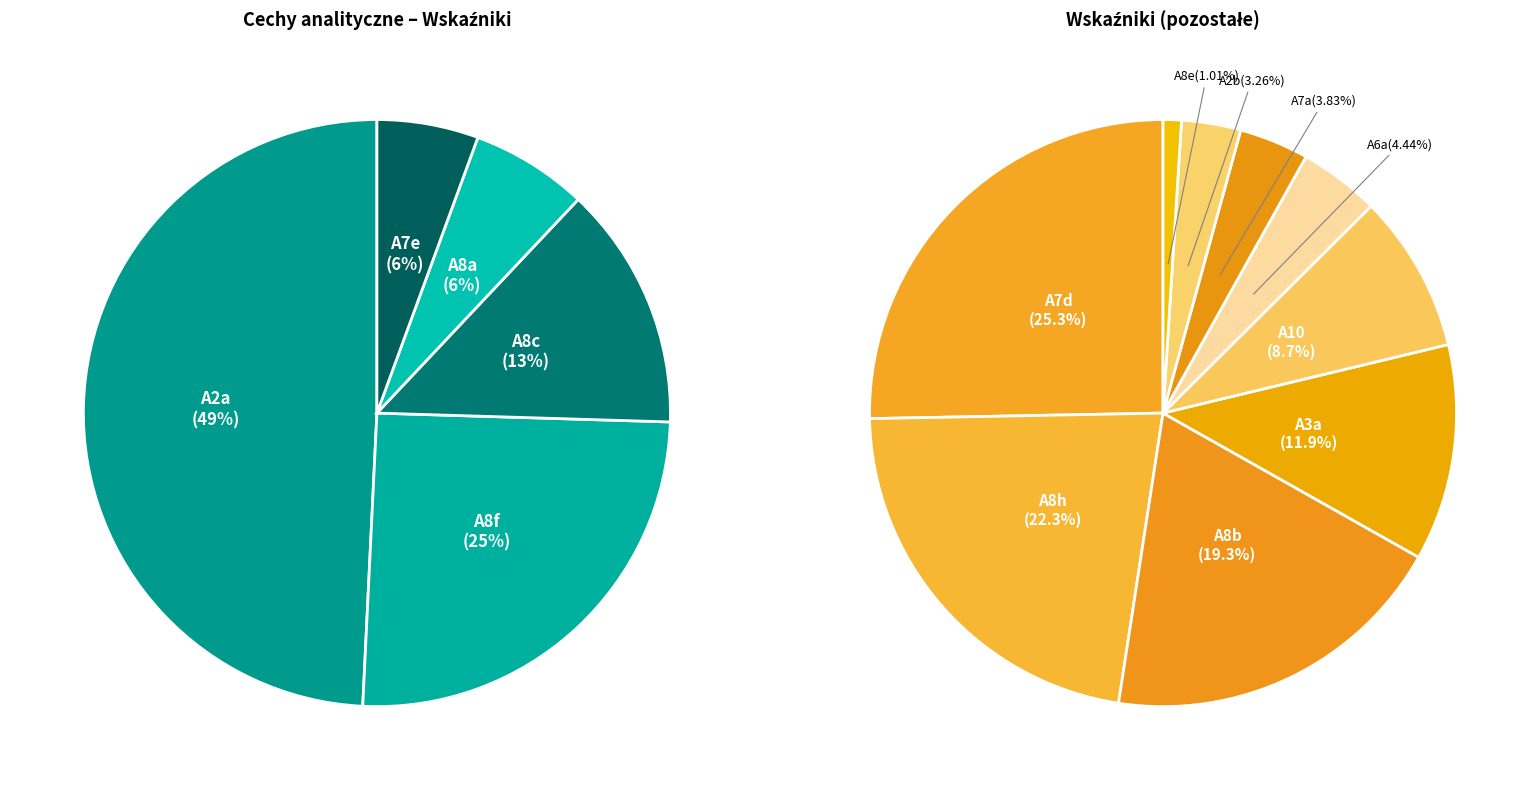

Rank the categories by value from highest to lowest.

A2a, A8f, A8c, A8a, A7e, A7d, A8h, A8b, A3a, A10, A6a, A7a, A2b, A8e